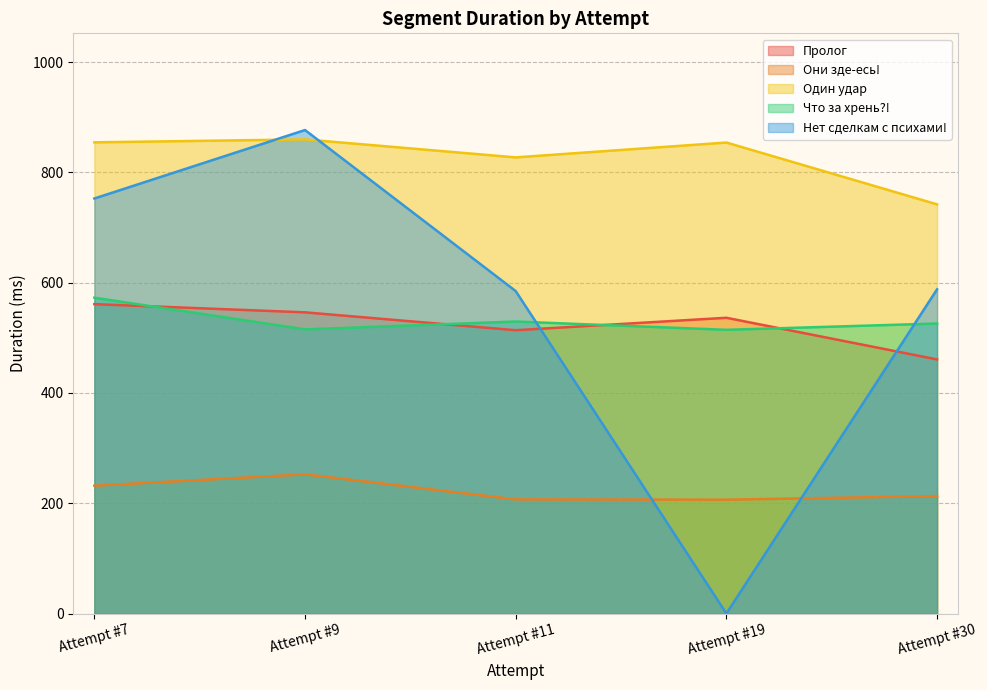

Between Attempt #19 and Attempt #7, which is larger?

Attempt #7